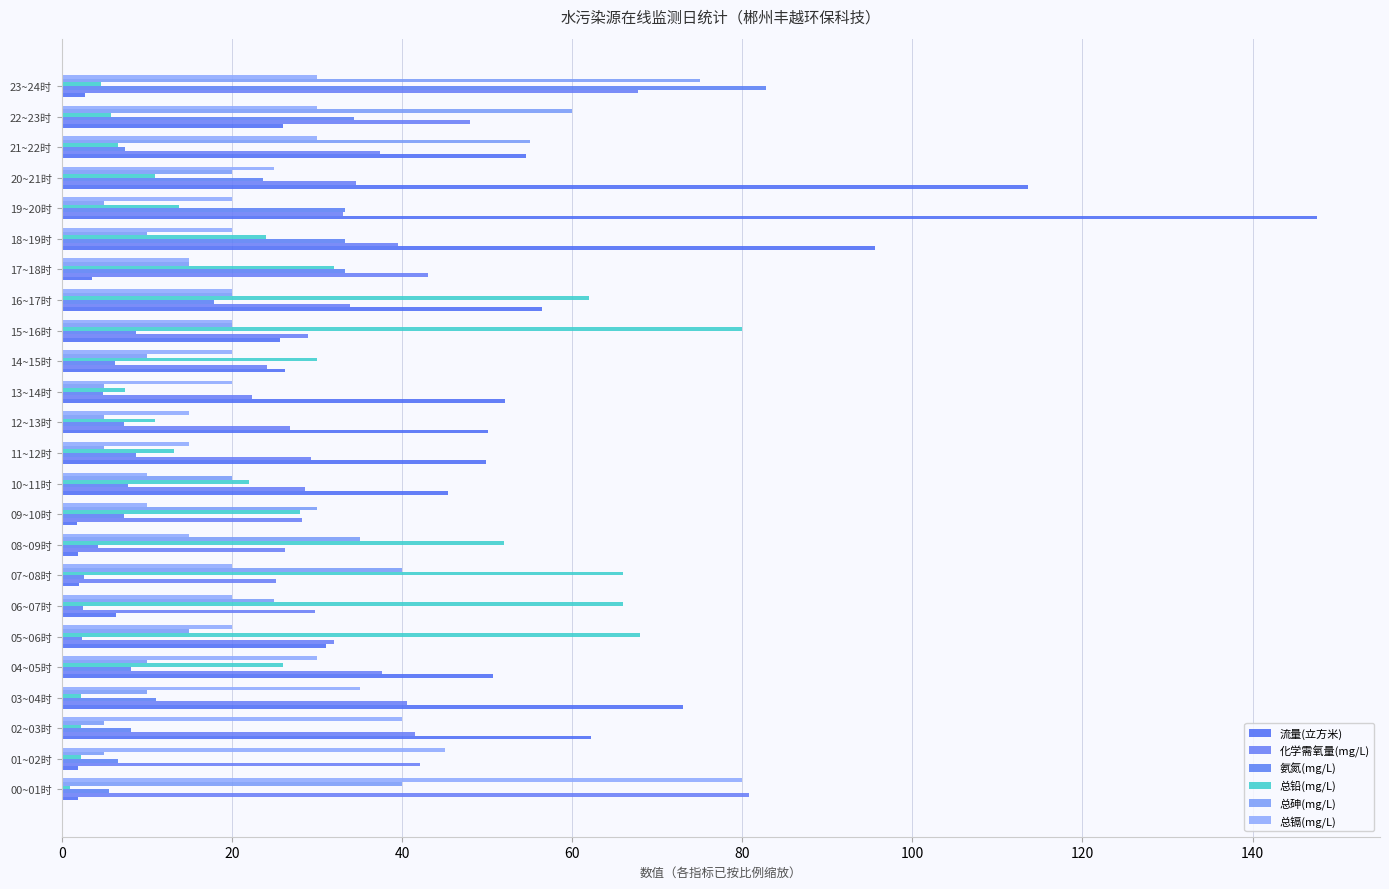

Count the number of data series in this chart.

6